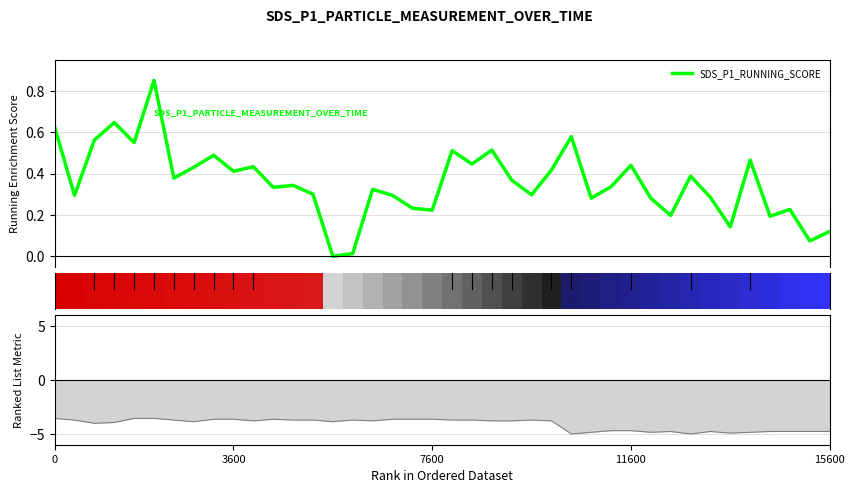

What is the smallest value displayed?

-5.0